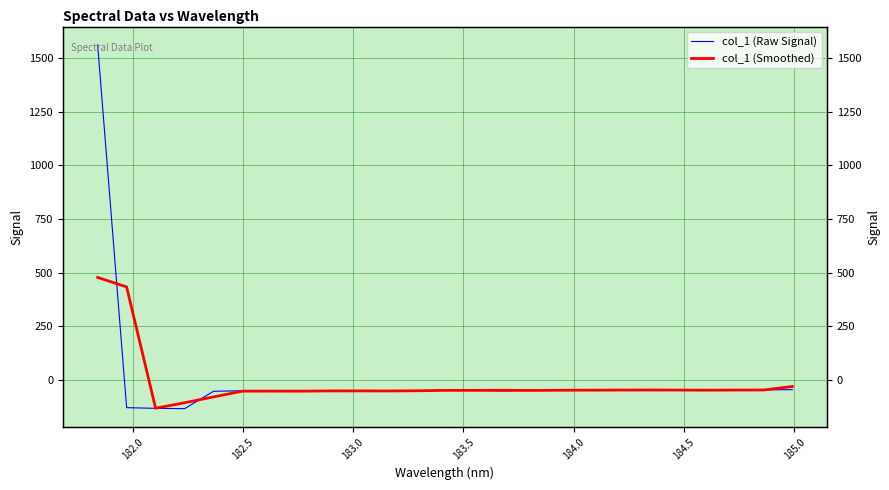

What is the difference between the second highest and minimum values in the col_1 (Smoothed) series?

565.6